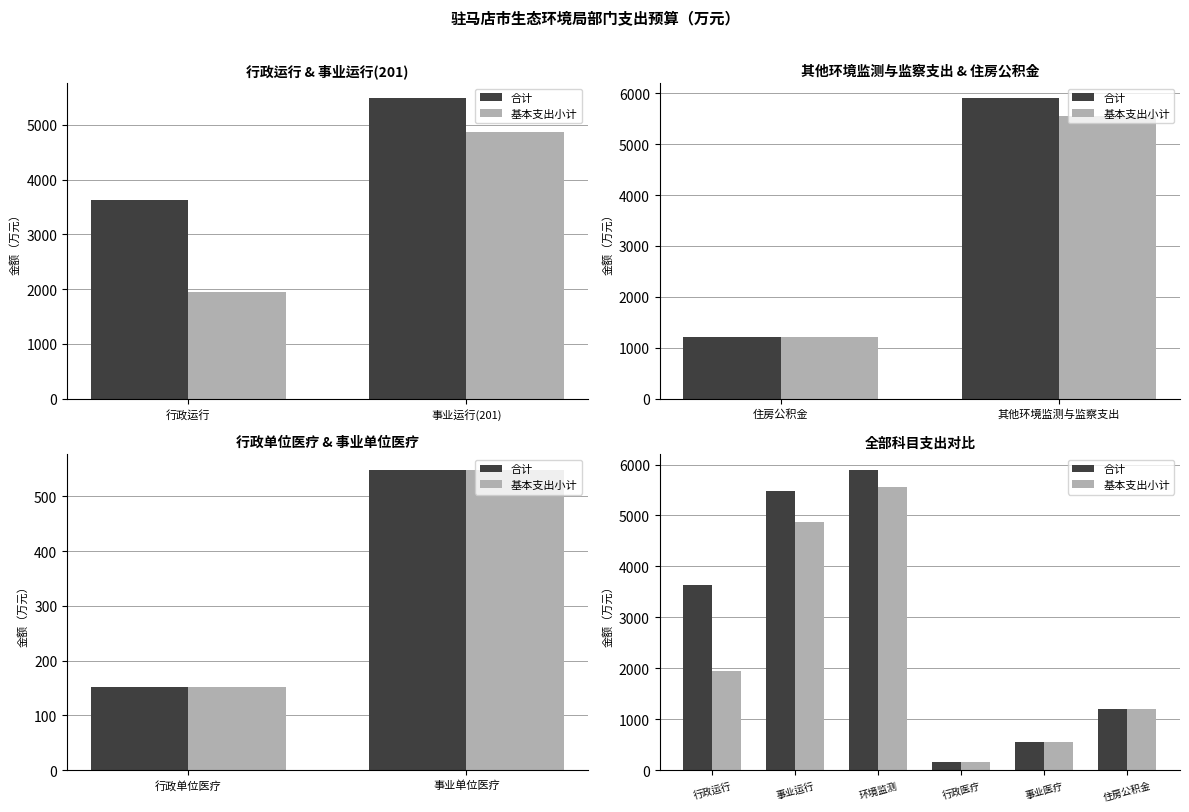

At how many categories does at least one series exceed 2094?

3